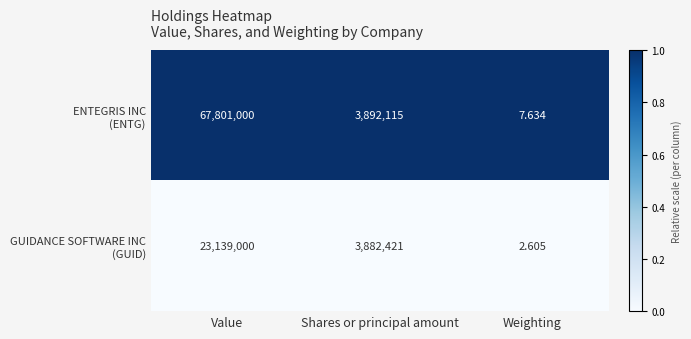

At which category is the sum across all series the highest?

Value